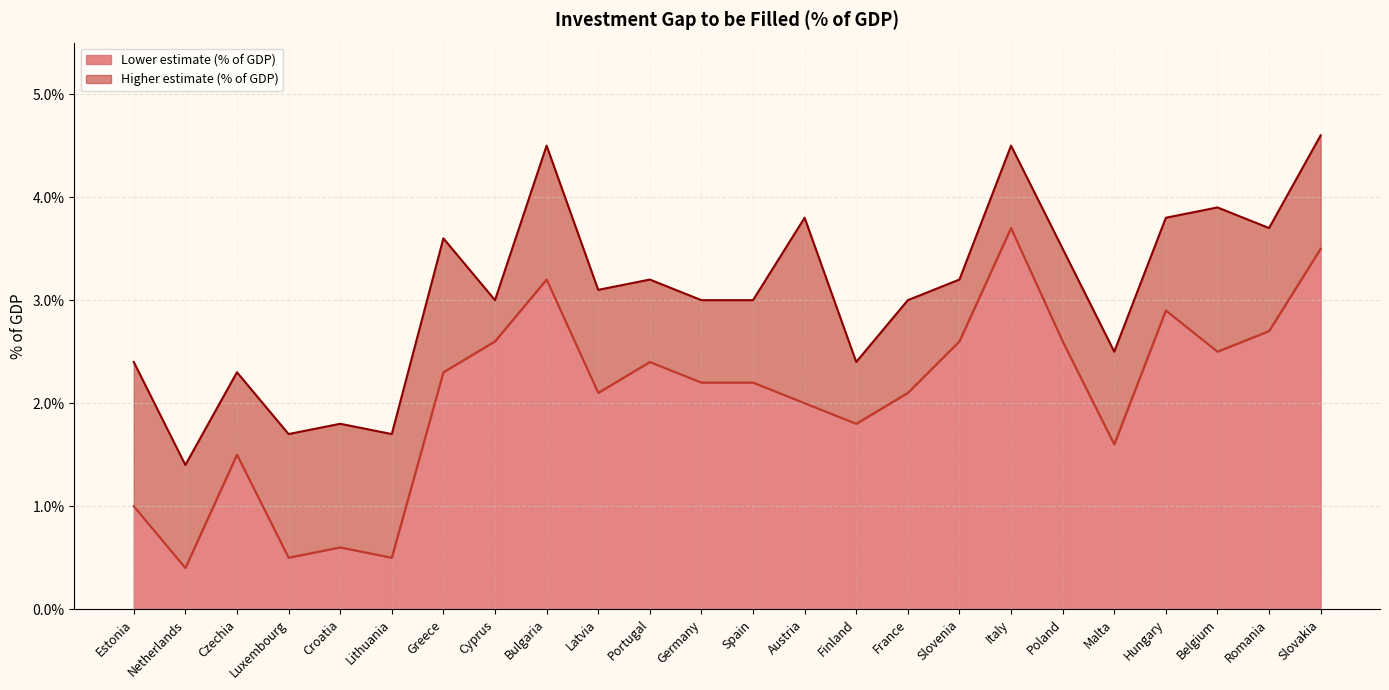

In Lower estimate (% of GDP), how many points are higher than both neighbors (excluding endpoints)?

6